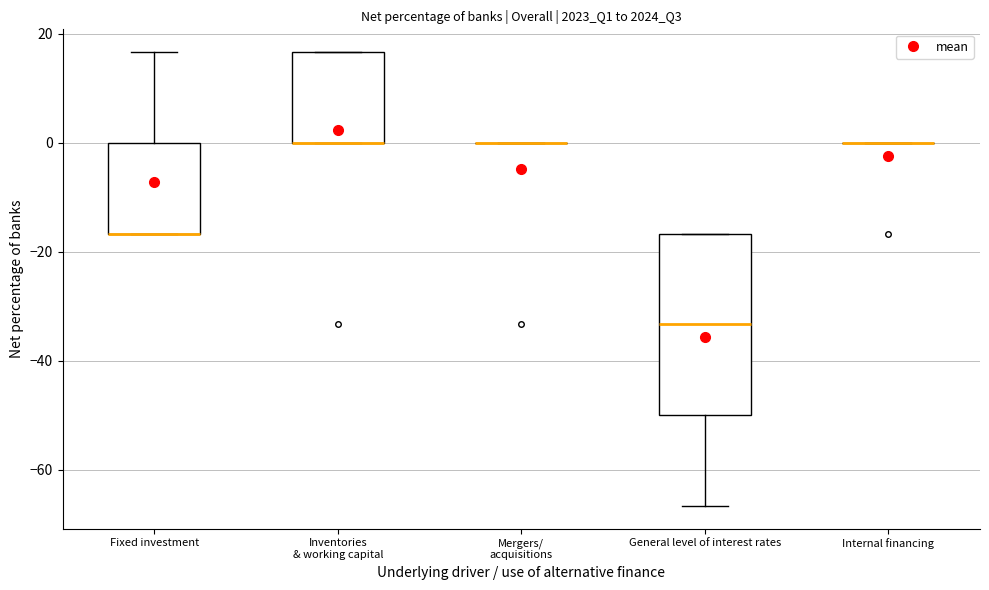

Which box is the tallest, from its lower edge to its upper edge?

General level of interest rates